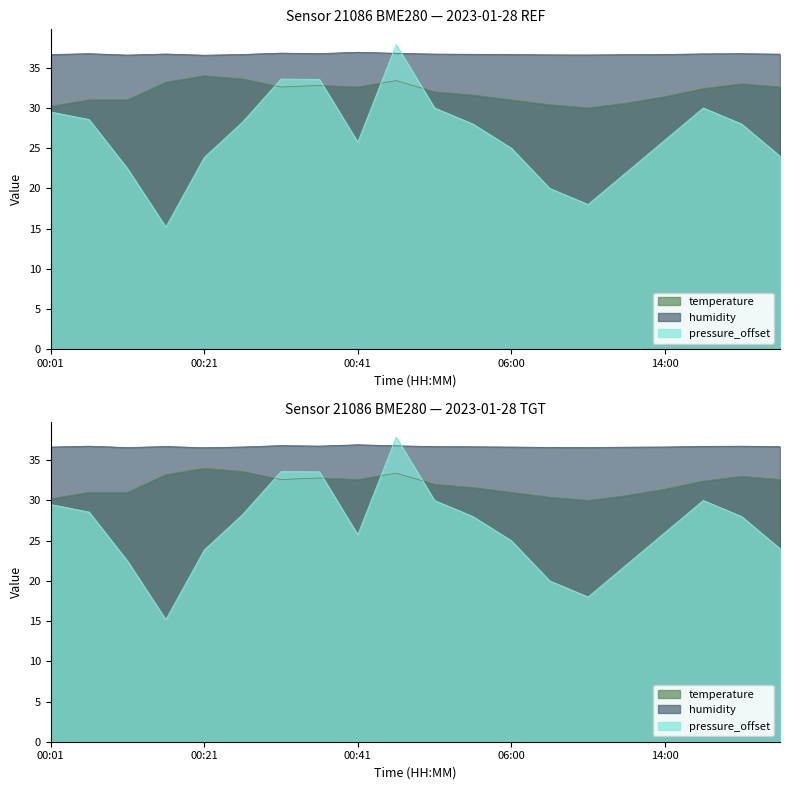

What position from the left is 00:31?

7